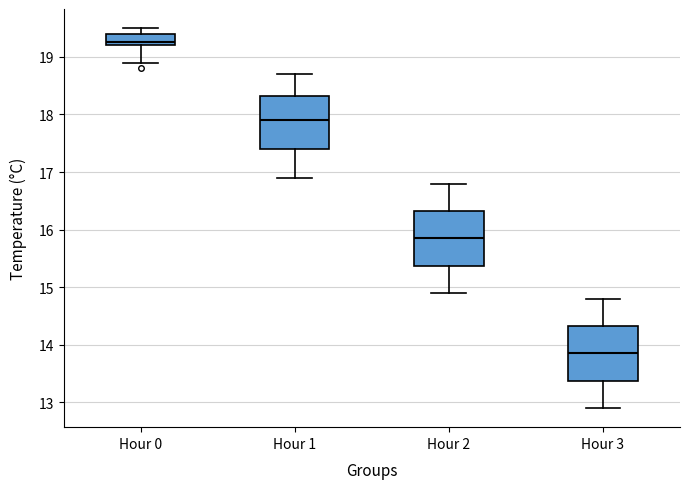

Reading left to right, transcribe this box plot: for each box, give where its median line is, the range the box spans, and where its two whiskers end, as read against the y-axis. The values are not printed on the chart, so give them approximately, as read against the axis.

Hour 0: median 19.3, box 19.2 to 19.4, whiskers 18.9 to 19.5
Hour 1: median 17.9, box 17.4 to 18.3, whiskers 16.9 to 18.7
Hour 2: median 15.9, box 15.4 to 16.3, whiskers 14.9 to 16.8
Hour 3: median 13.9, box 13.4 to 14.3, whiskers 12.9 to 14.8